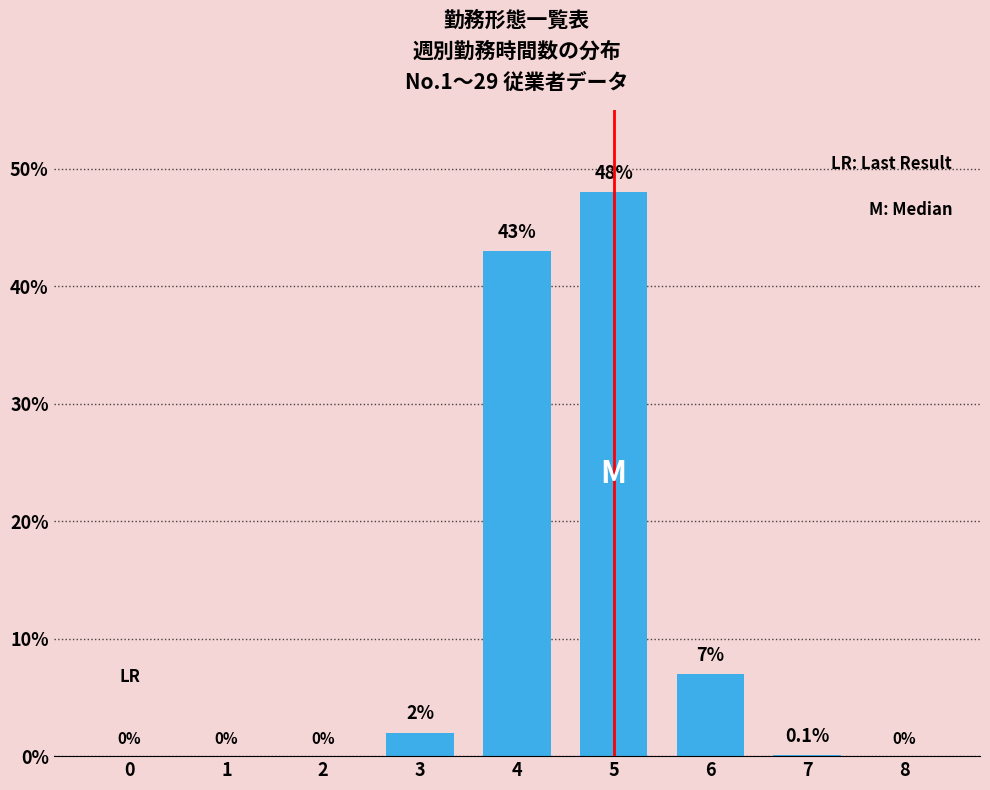

What is the sum of the values at 5 and 1?

48.0